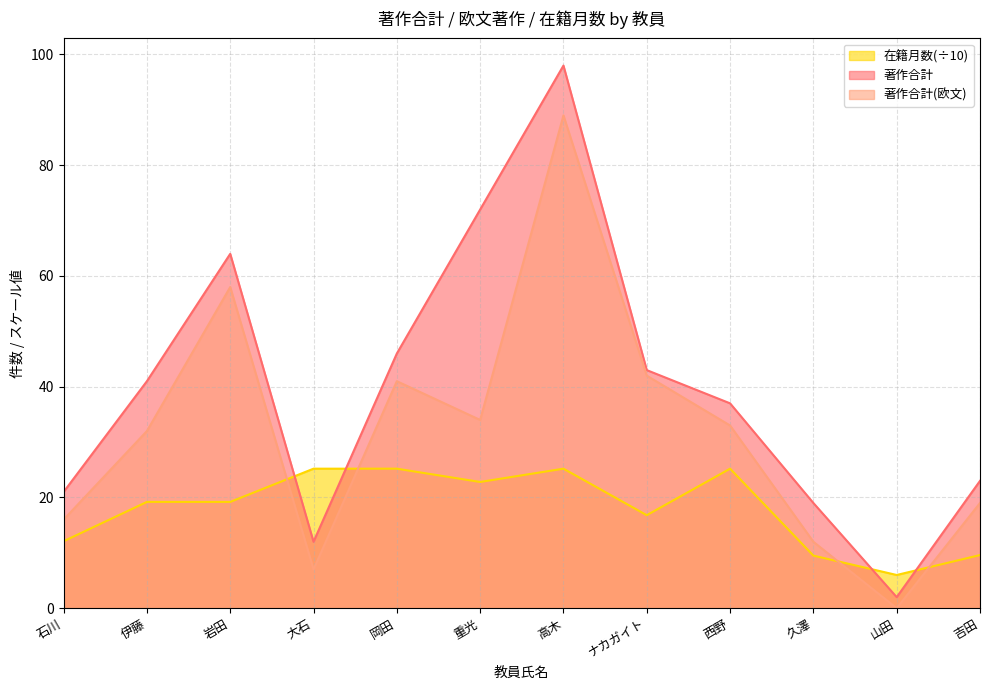

How many lines are shown in the chart?

3